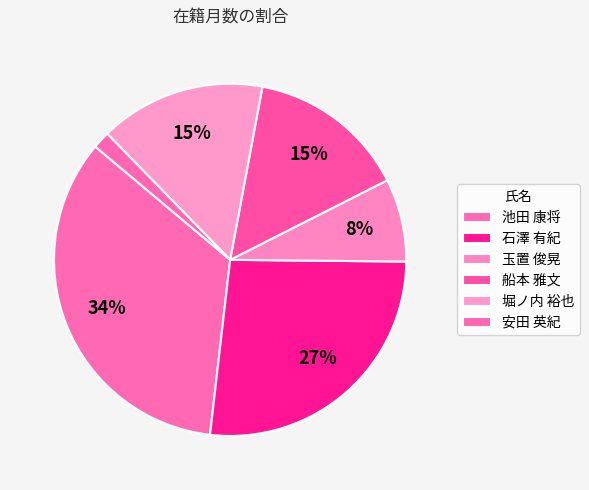

Does 堀ノ内 裕也 represent more than half of the total?

No